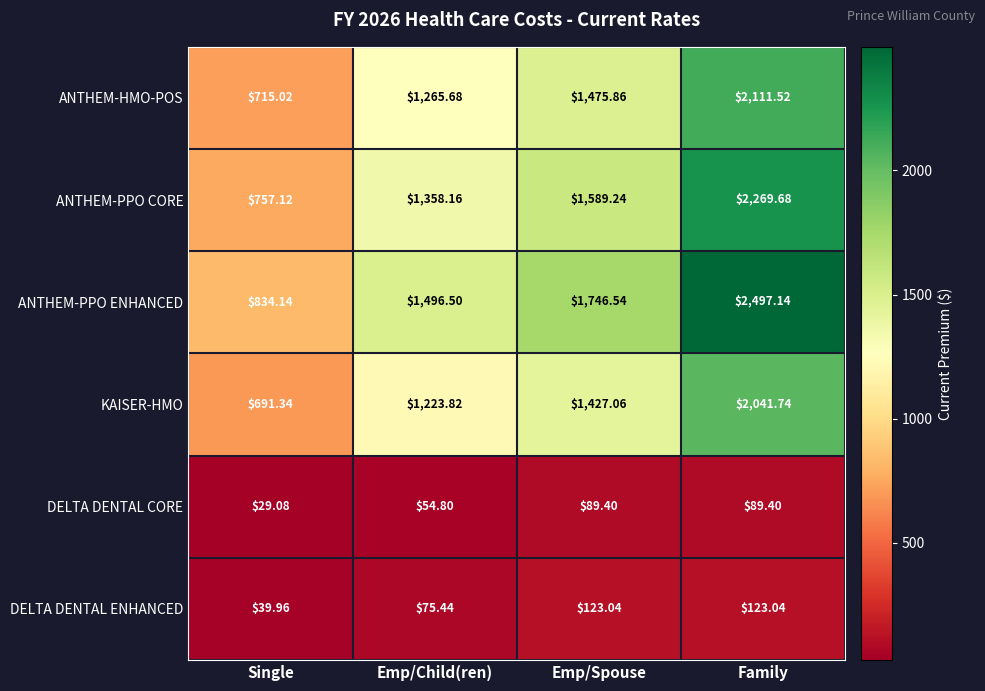

Where does the KAISER-HMO series first go above 1427?

Emp/Spouse